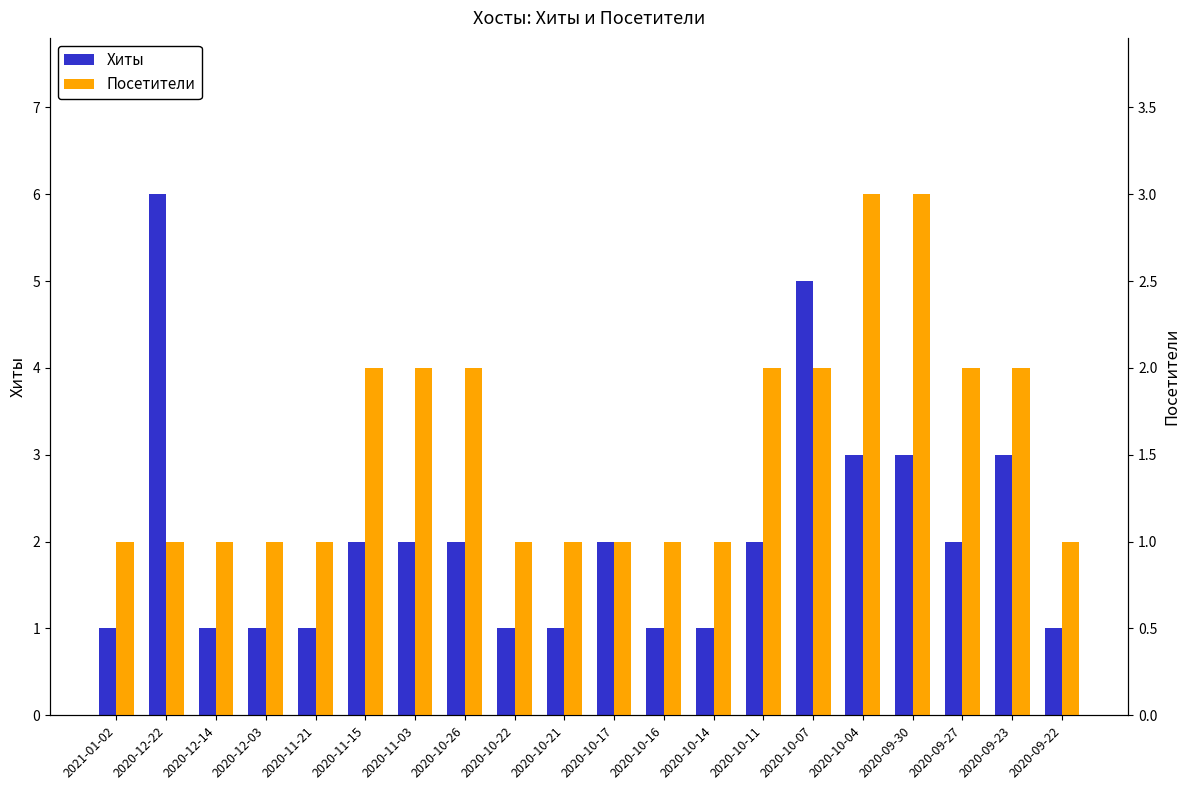

True or false: Посетители has a value of 1 at 2020-10-07.

False